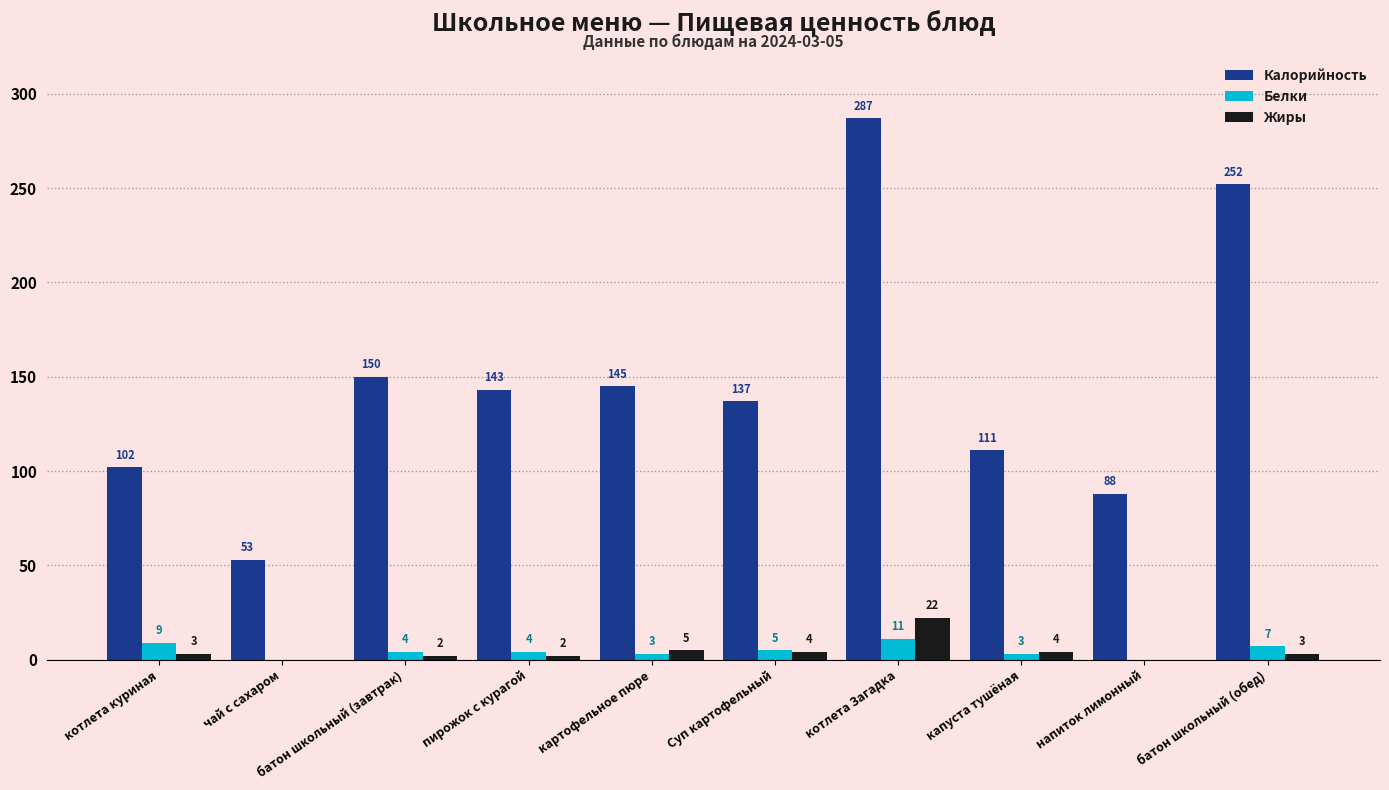

How many data points does each series have?

10